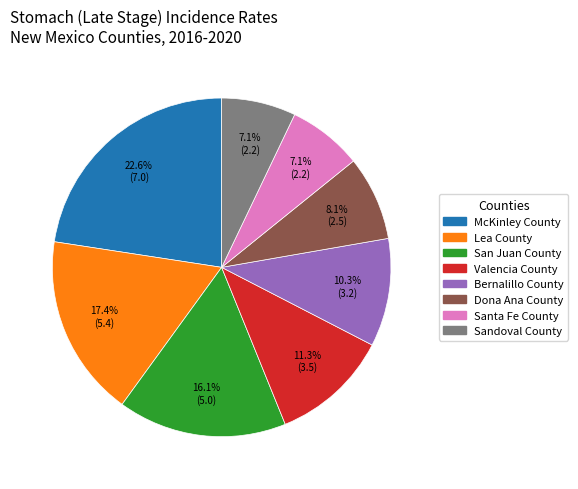

Is Bernalillo County the majority of the pie?

No